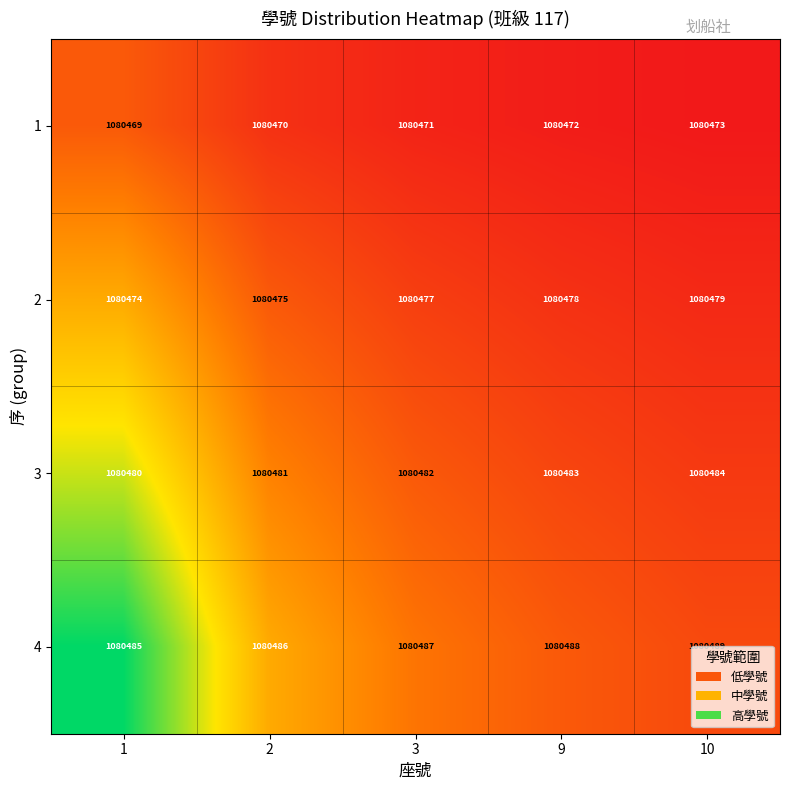

Between 2 and 9, which series saw the biggest shift?

2